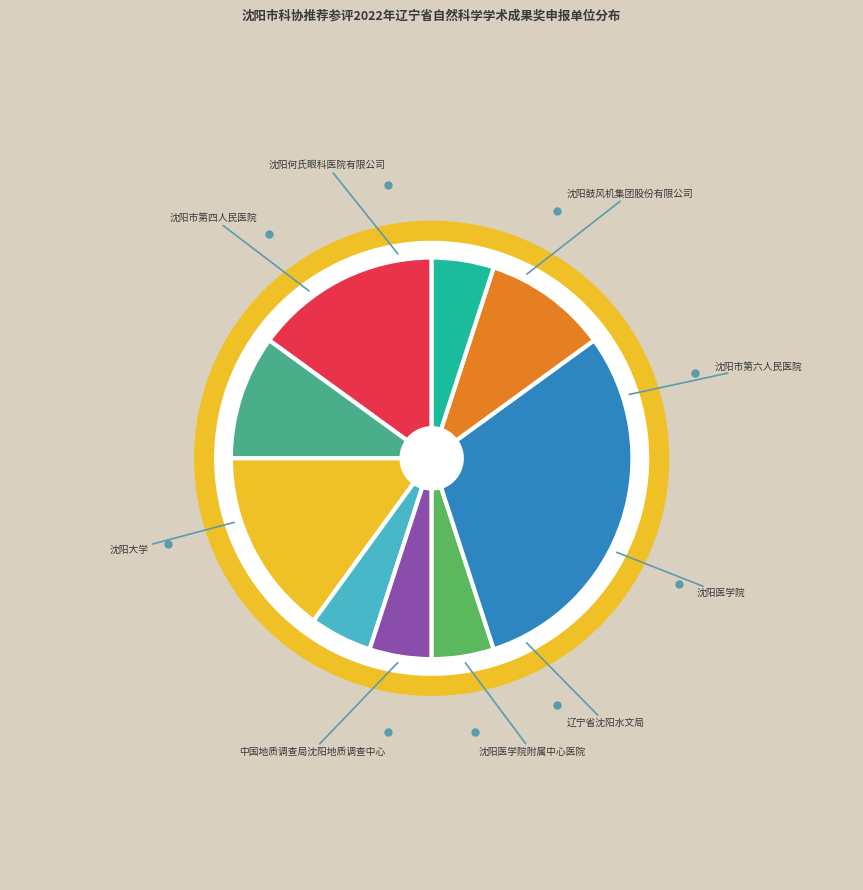

To the nearest percent, what is the difference between the largest and smallest slice percentages?

25%